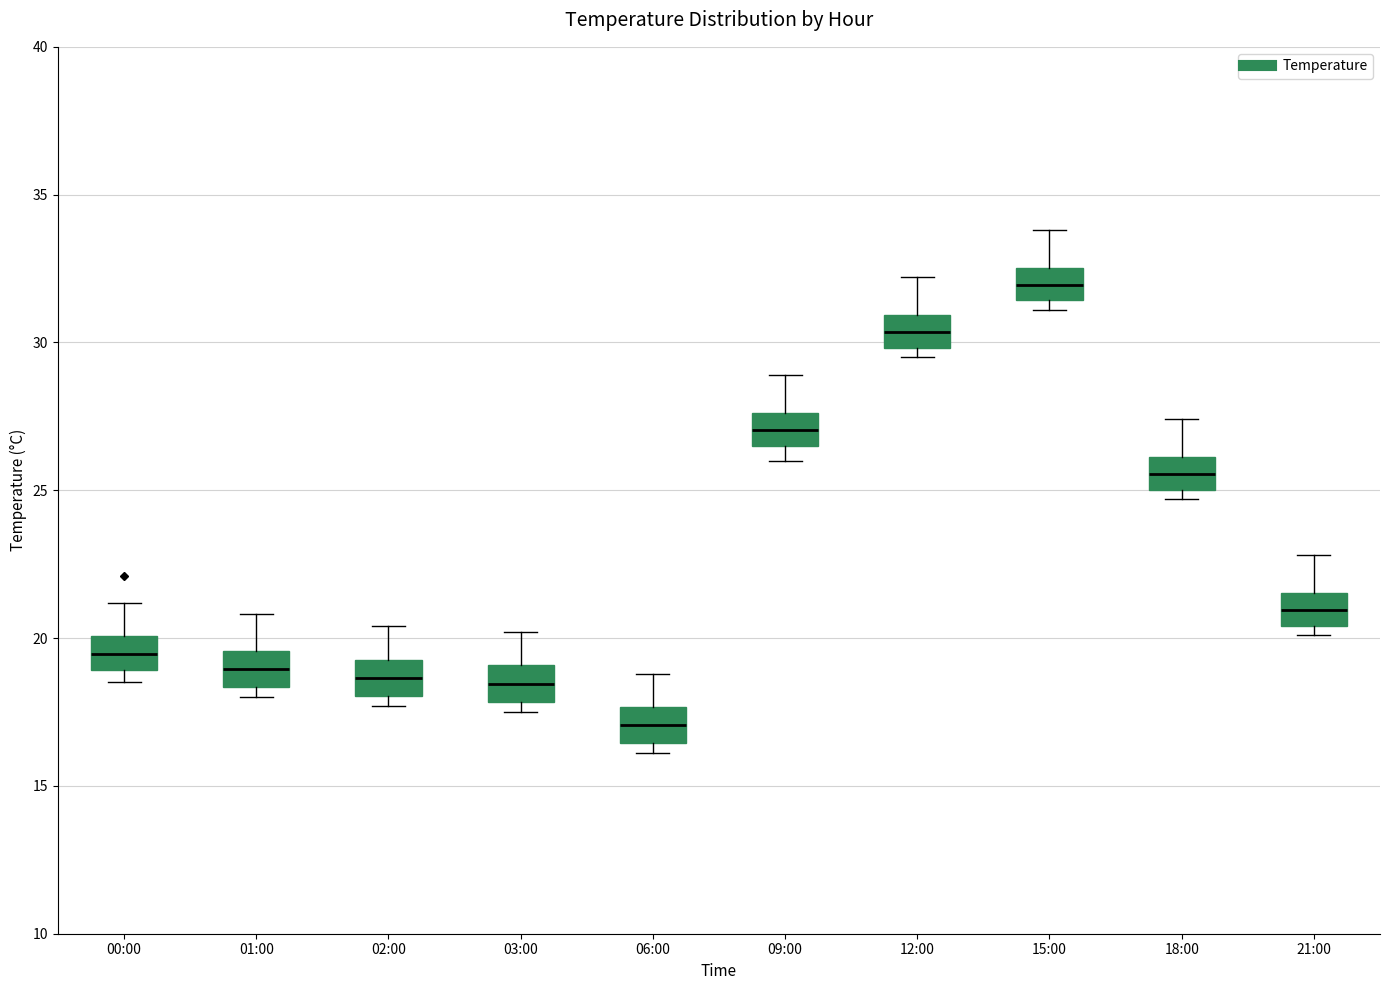

Reading left to right, transcribe this box plot: for each box, give where its median line is, the range the box spans, and where its two whiskers end, as read against the y-axis. The values are not printed on the chart, so give them approximately, as read against the axis.

00:00: median 19.5, box 19.0 to 20.0, whiskers 18.5 to 21.0
01:00: median 19.0, box 18.5 to 19.5, whiskers 18.0 to 21.0
02:00: median 18.5, box 18.0 to 19.5, whiskers 17.5 to 20.5
03:00: median 18.5, box 18.0 to 19.0, whiskers 17.5 to 20.0
06:00: median 17.0, box 16.5 to 17.5, whiskers 16.0 to 19.0
09:00: median 27.0, box 26.5 to 27.5, whiskers 26.0 to 29.0
12:00: median 30.5, box 30.0 to 31.0, whiskers 29.5 to 32.0
15:00: median 32.0, box 31.5 to 32.5, whiskers 31.0 to 34.0
18:00: median 25.5, box 25.0 to 26.0, whiskers 24.5 to 27.5
21:00: median 21.0, box 20.5 to 21.5, whiskers 20.0 to 23.0